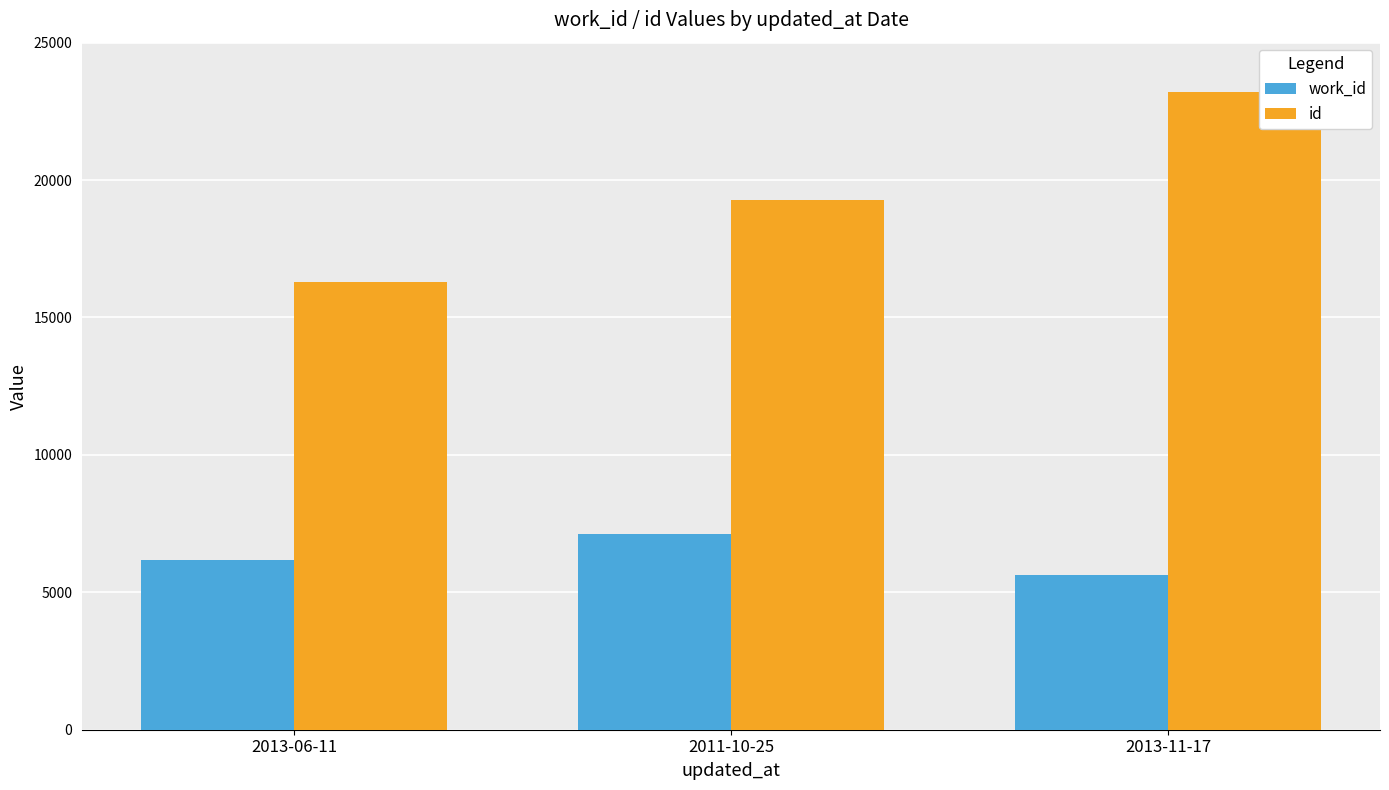

Read the work_id value at 2013-11-17, to the nearest 50.

5600